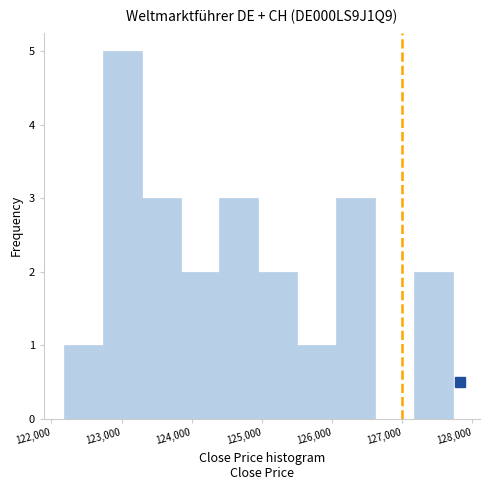

What is the height of the bar covering 127200 to 127700 on the x-axis? Neither the bar edges nor the heights are printed on the chart, so give them approximately, as read against the axes.

2